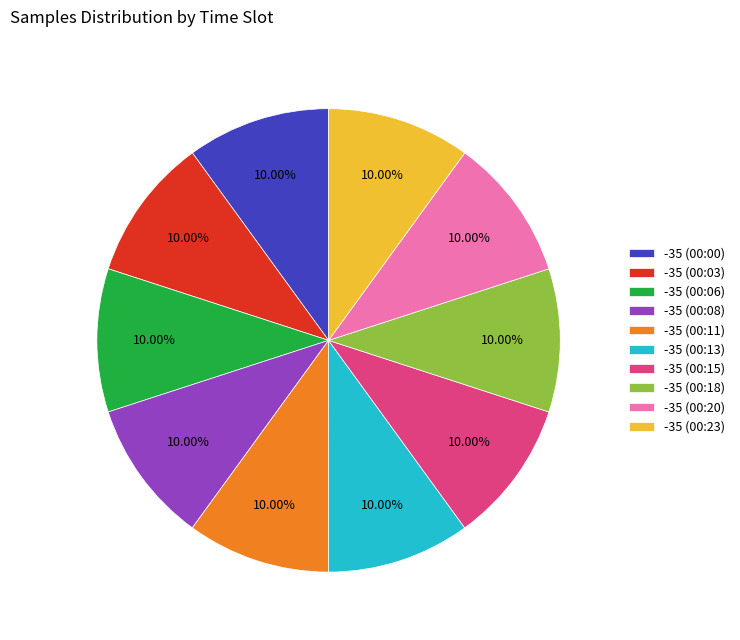

What percentage is the -35 (00:06) slice, to the nearest percent?

10%